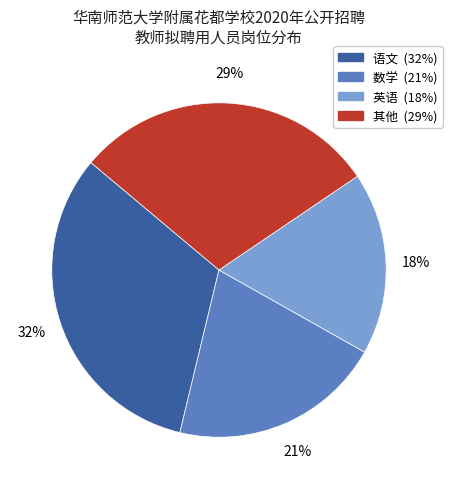

To the nearest percent, what is the average slice percentage?

25%